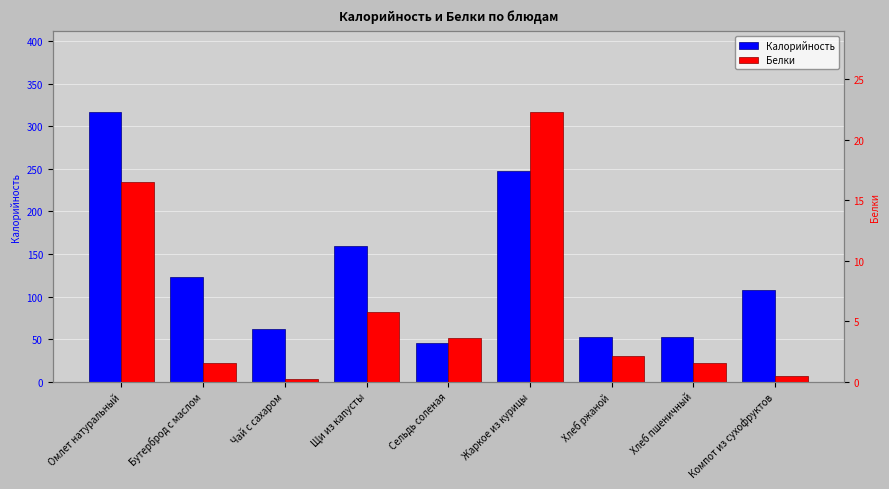

At how many categories does at least one series exceed 313?

1